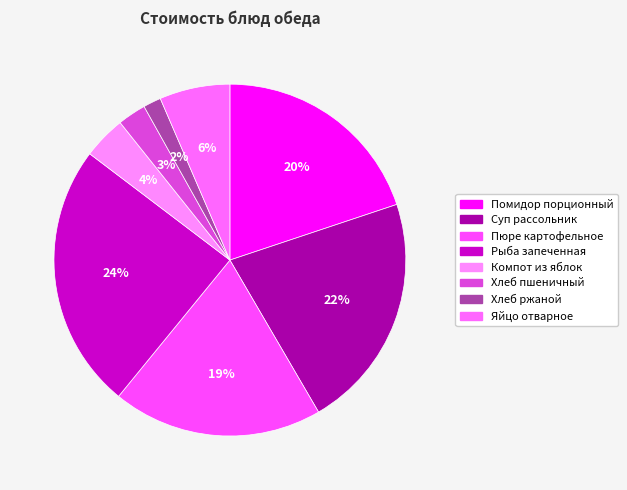

Do Суп рассольник and Хлеб ржаной together represent more than half of the pie?

No